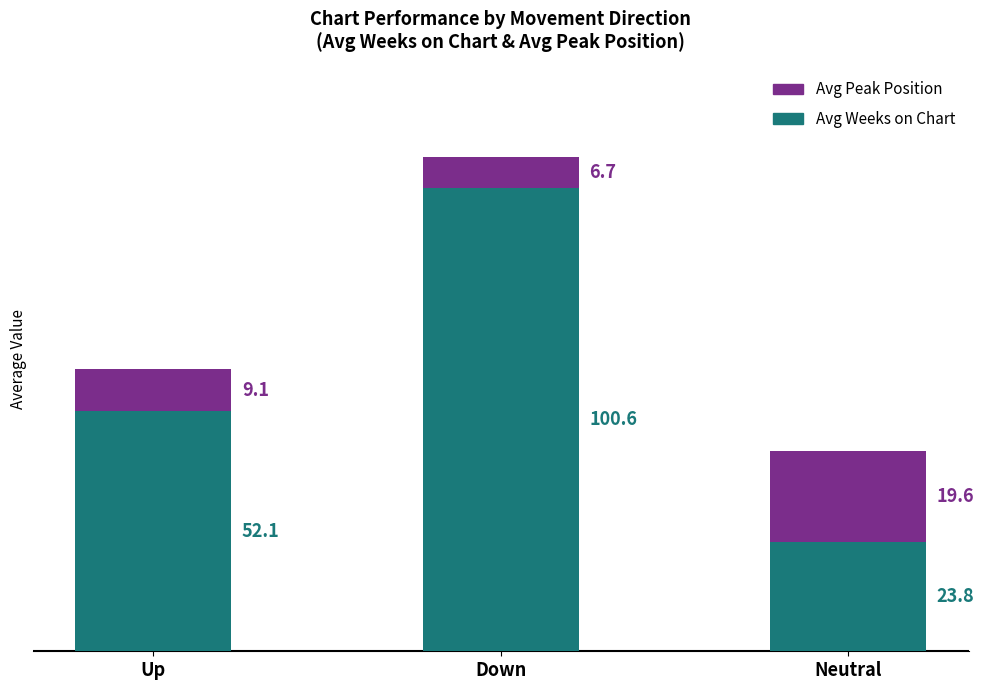

List the labels in order of Avg Weeks on Chart value, largest first.

Down, Up, Neutral